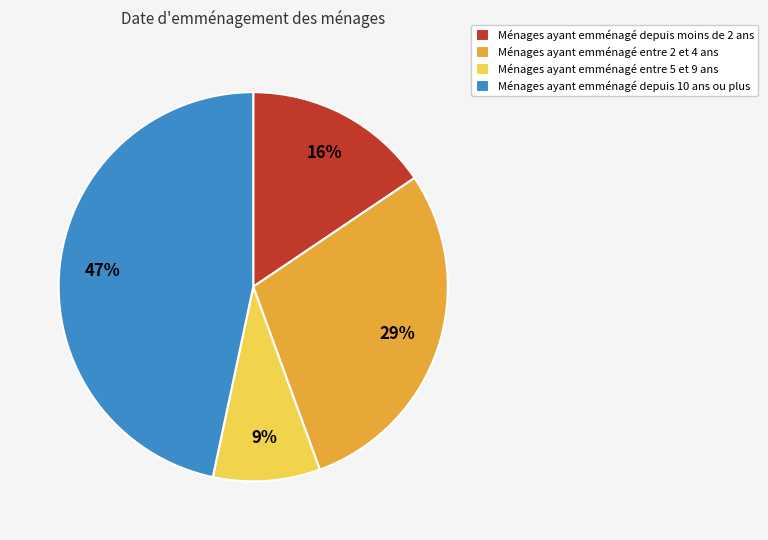

What percentage is the Ménages ayant emménagé entre 2 et 4 ans slice, to the nearest percent?

29%